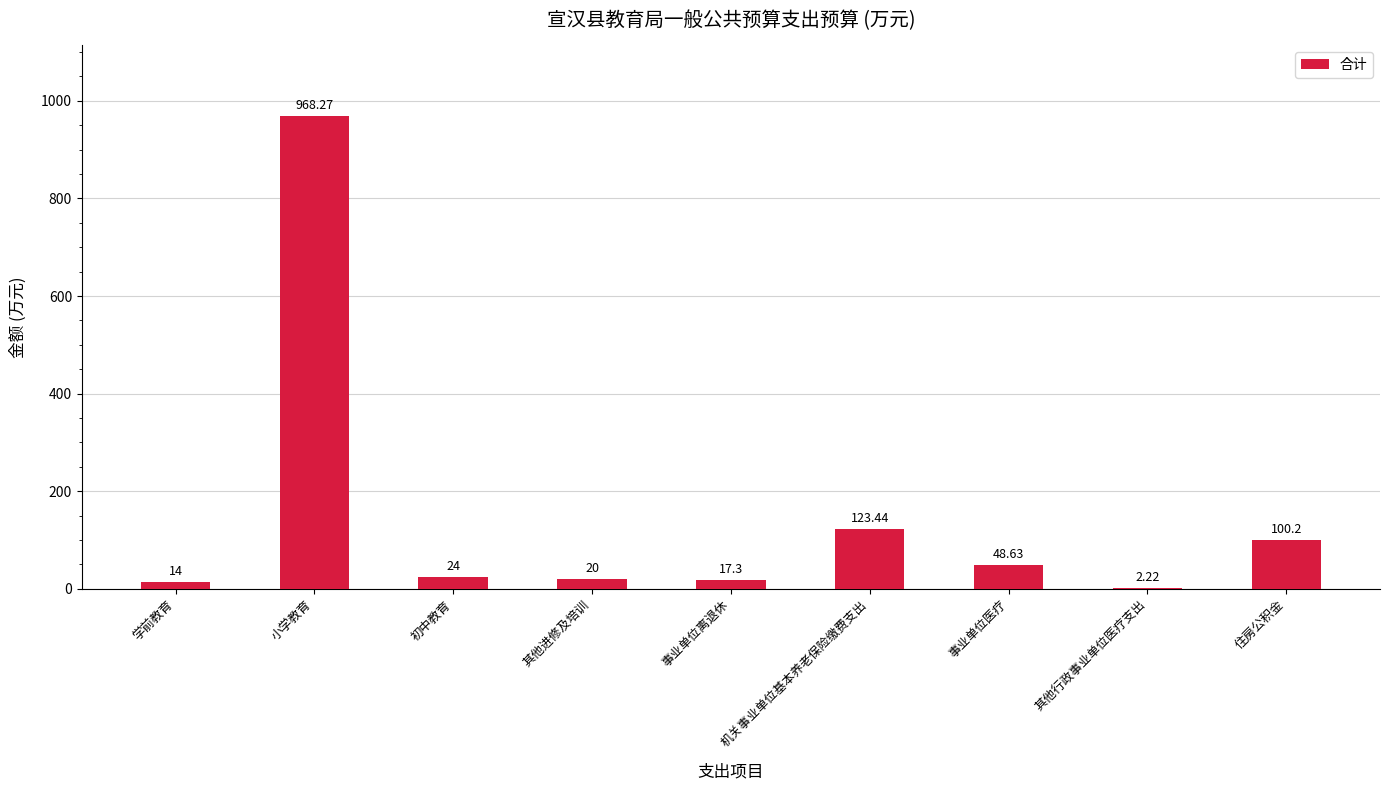

What is the average value?

146.5